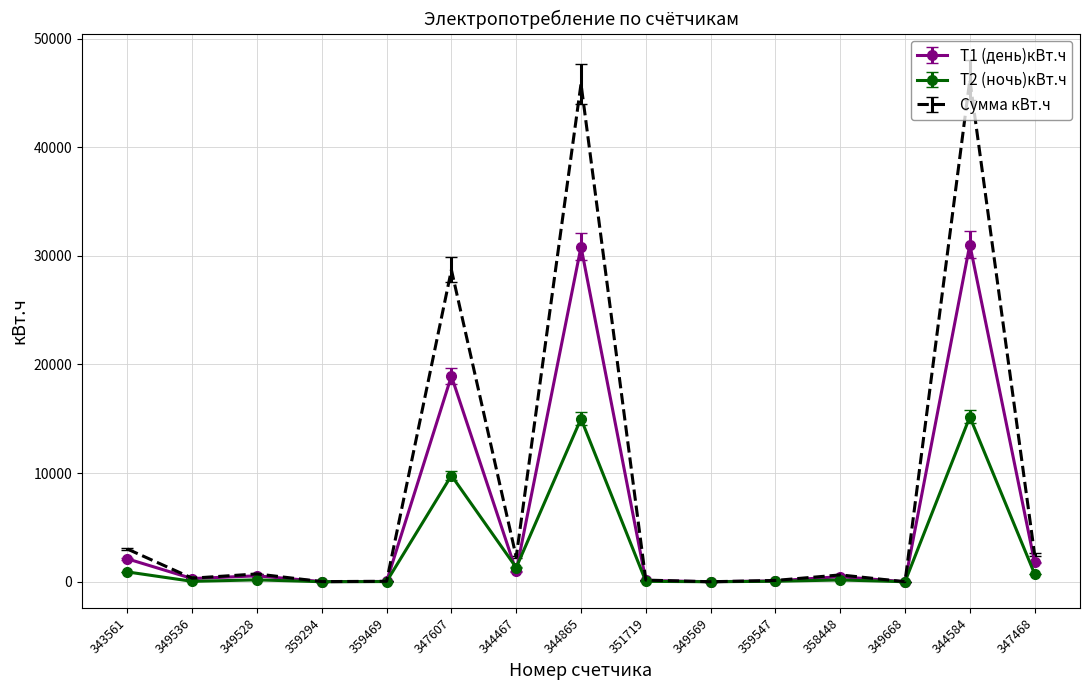

Which series has the largest total across all categories?

Сумма кВт.ч